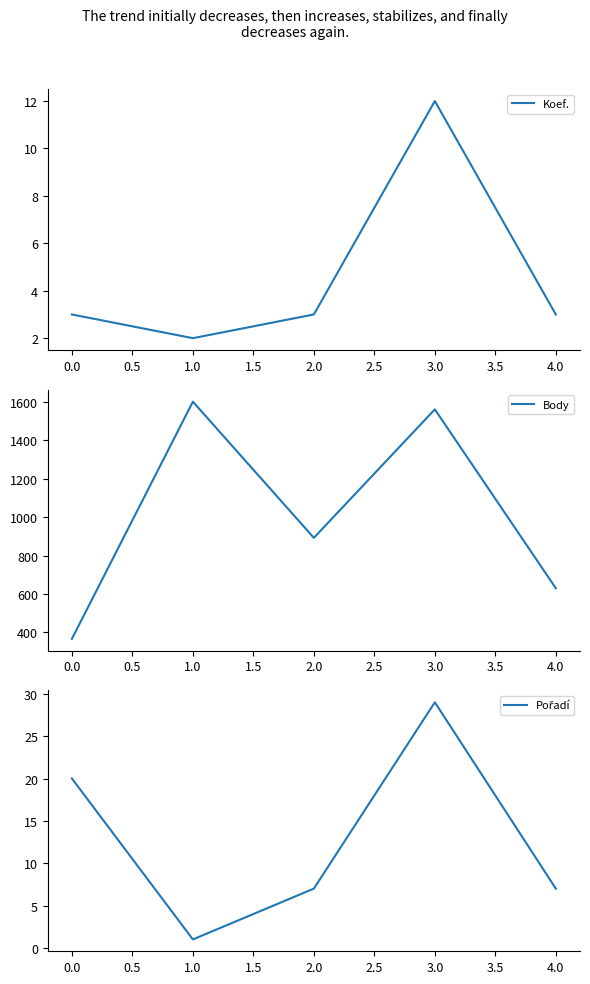

What is the highest value of the Koef. series?

12